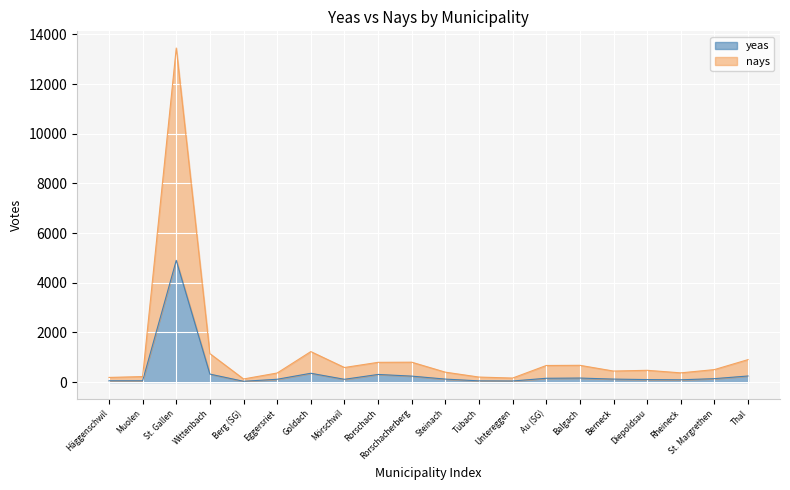

The yeas series shows 77 at Steinach. True or false?

False